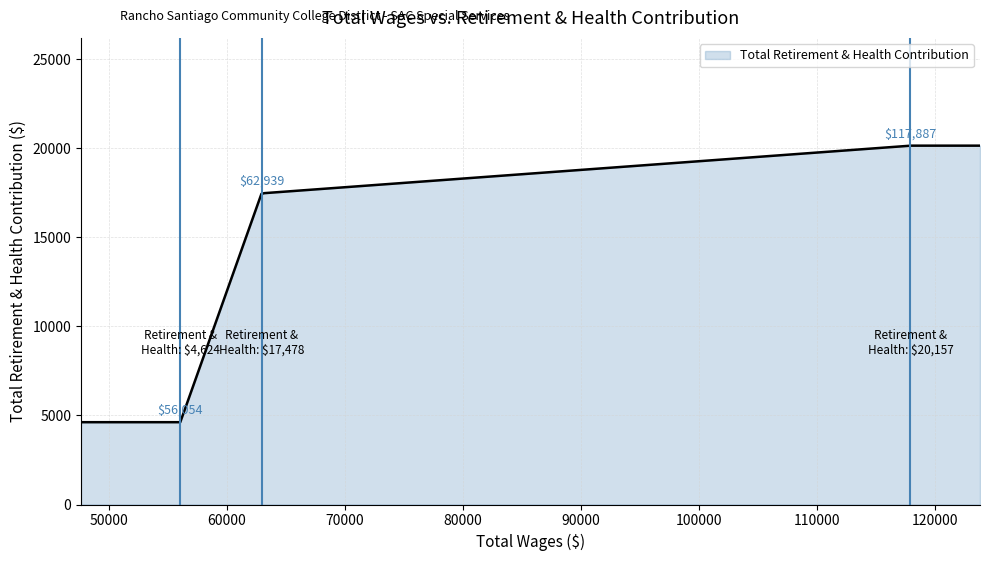

What is the difference between the maximum and minimum values?

15533.0